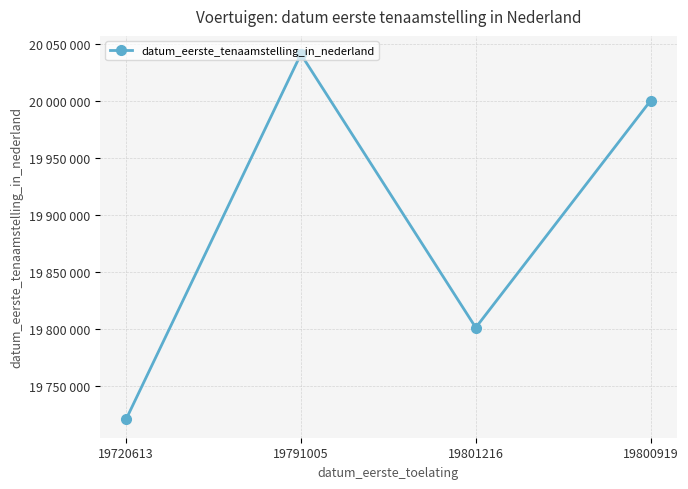

Is this an area chart (filled region under the line)?

No